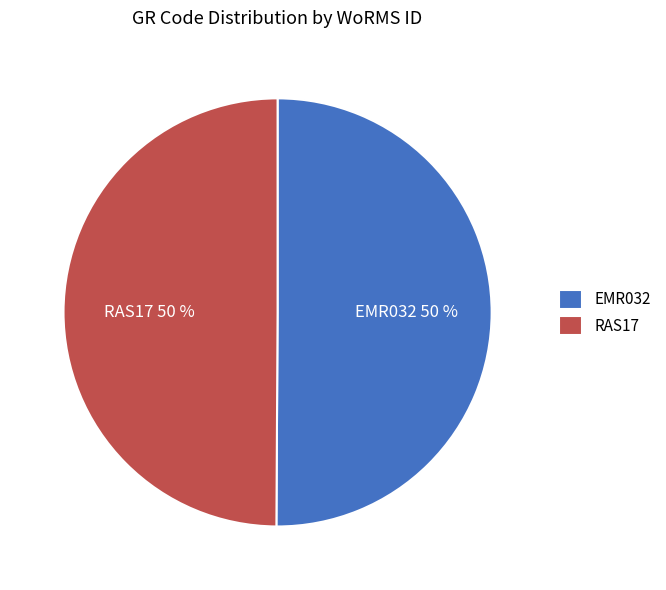

Is the sum of EMR032 and RAS17 greater than half?

Yes